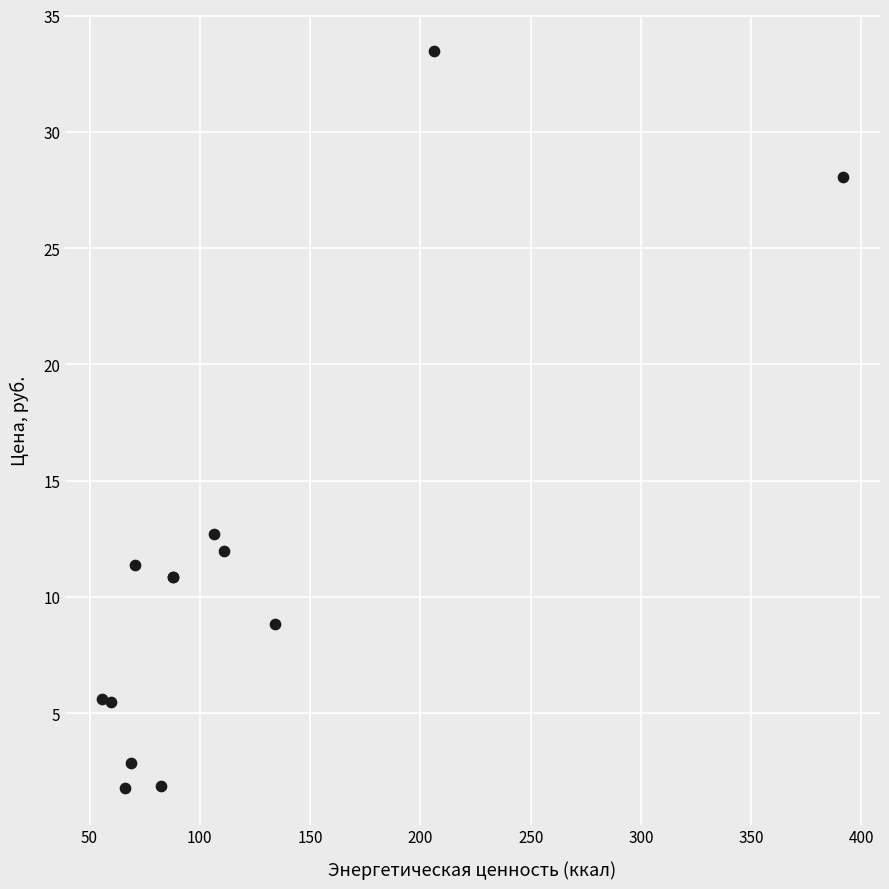

What Y value in the scatter plot is closest to 17?

12.7